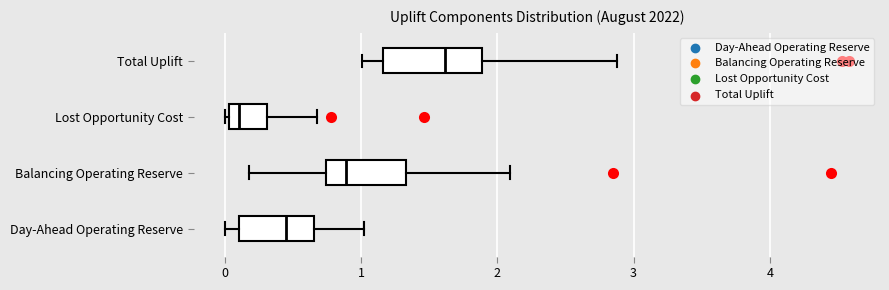

Comparing the boxes themselves (not the whiskers), which one is the widest?

Total Uplift